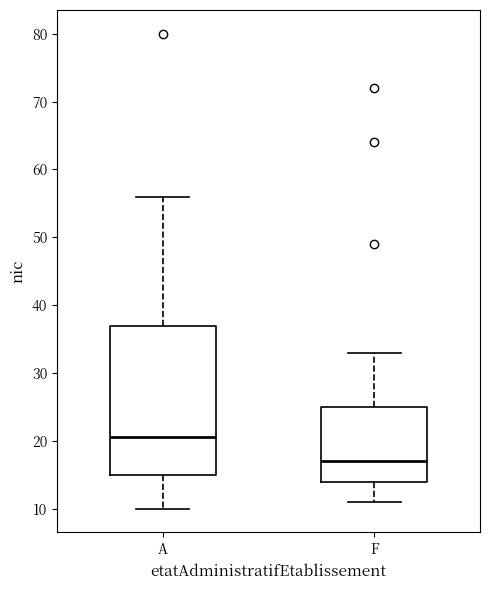

Reading left to right, transcribe this box plot: for each box, give where its median line is, the range the box spans, and where its two whiskers end, as read against the y-axis. The values are not printed on the chart, so give them approximately, as read against the axis.

A: median 21, box 15 to 37, whiskers 10 to 56
F: median 17, box 14 to 25, whiskers 11 to 33